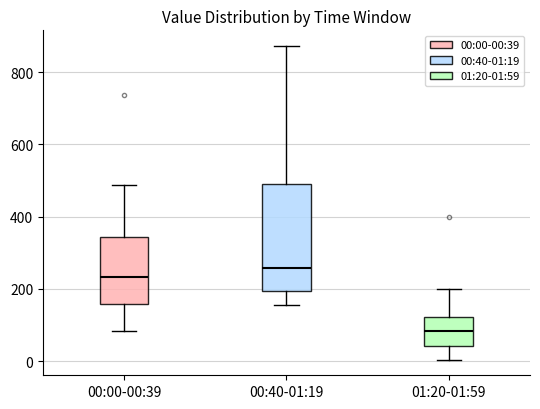

Reading left to right, read every box against the y-axis: the position of its median line, the range the box covers, and the ends of its whiskers. The values are not printed on the chart, so give them approximately, as read against the axis.

00:00-00:39: median 240, box 160 to 340, whiskers 80 to 480
00:40-01:19: median 260, box 200 to 500, whiskers 160 to 880
01:20-01:59: median 80, box 40 to 120, whiskers 0 to 200